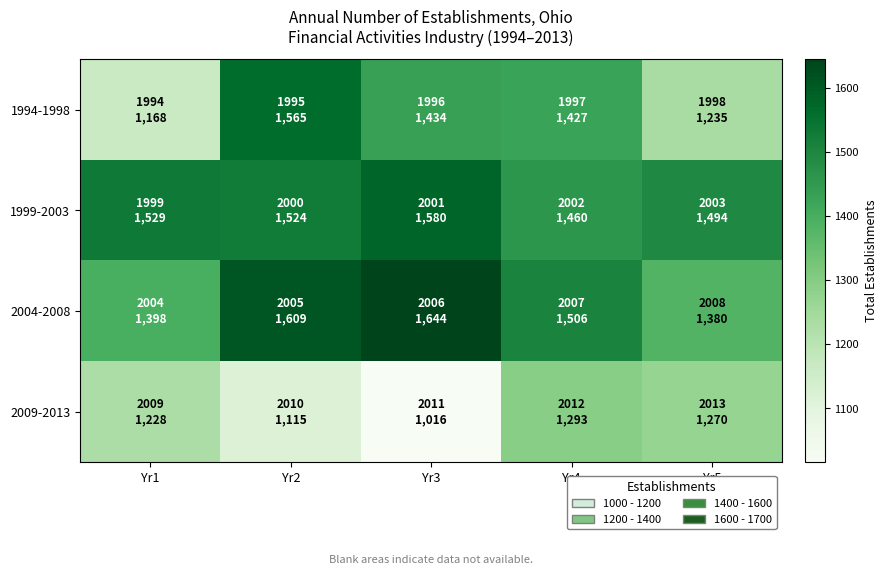

Which series has the largest total across all categories?

1999-2003